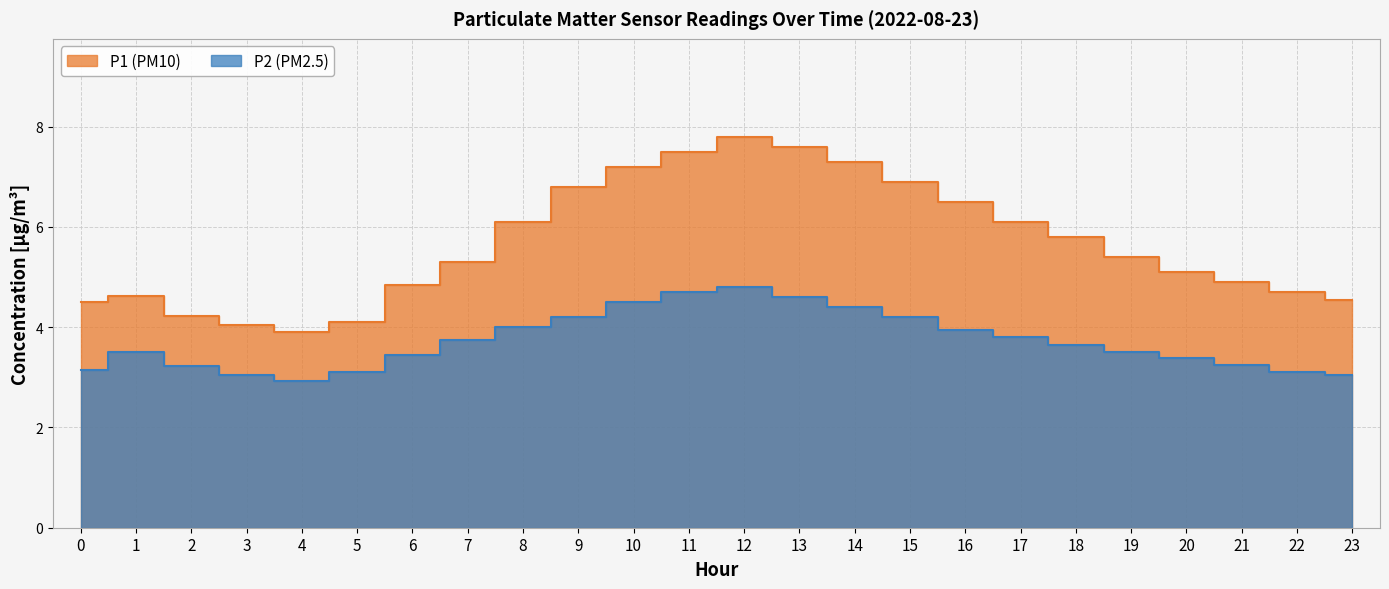

At 19, list the series in order from smallest to largest.

P2, P1